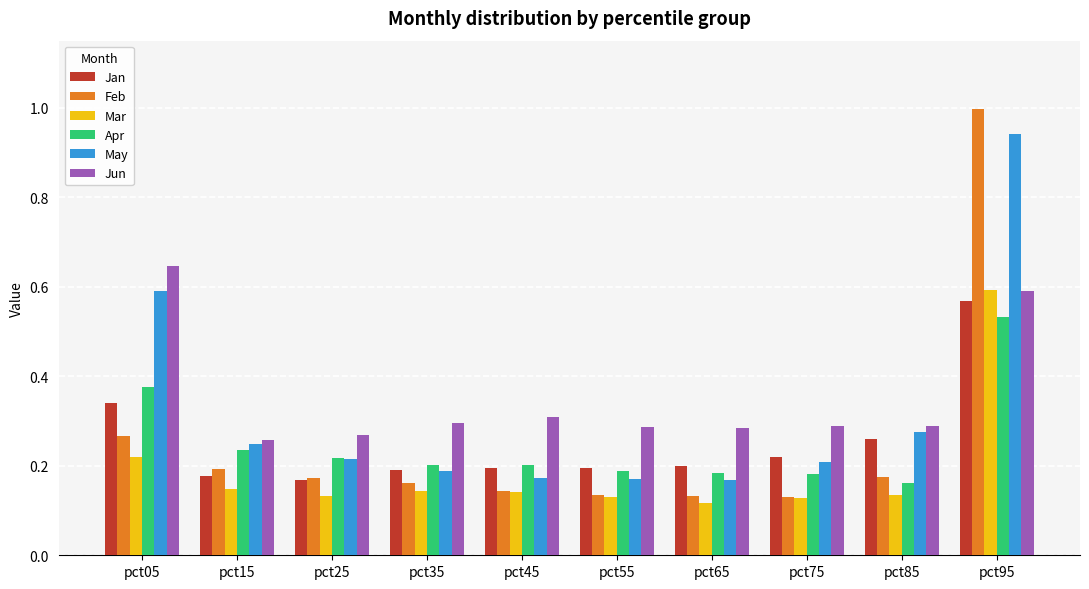

How many groups of bars are there?

10